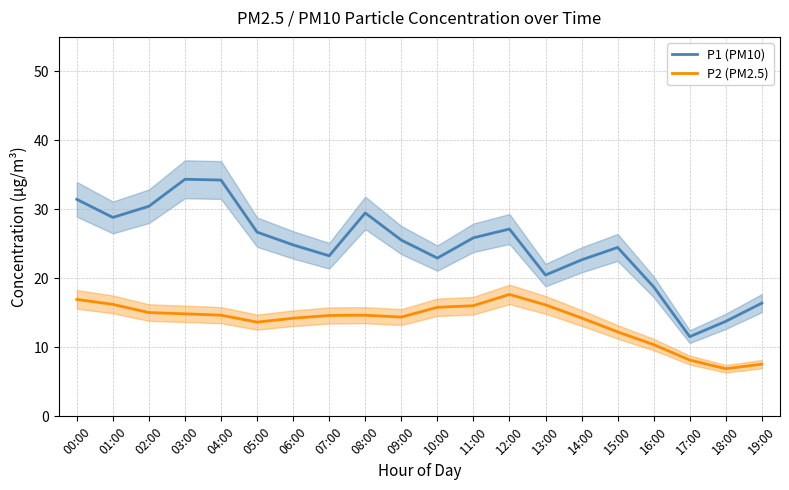

Does the chart display data point markers on the line(s)?

No